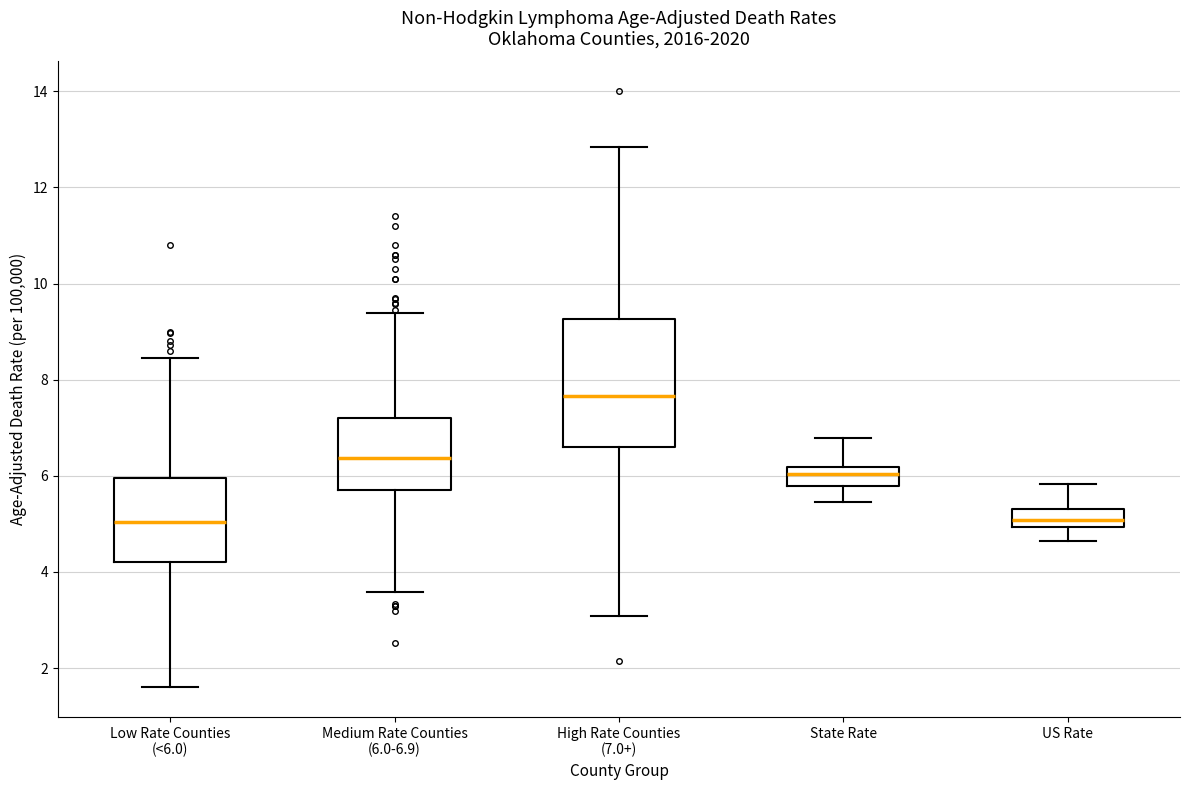

Where is the lower edge of the box for Medium Rate Counties (6.0-6.9) on the y-axis? The values are not printed on the chart, so give them approximately, as read against the axis.

5.8